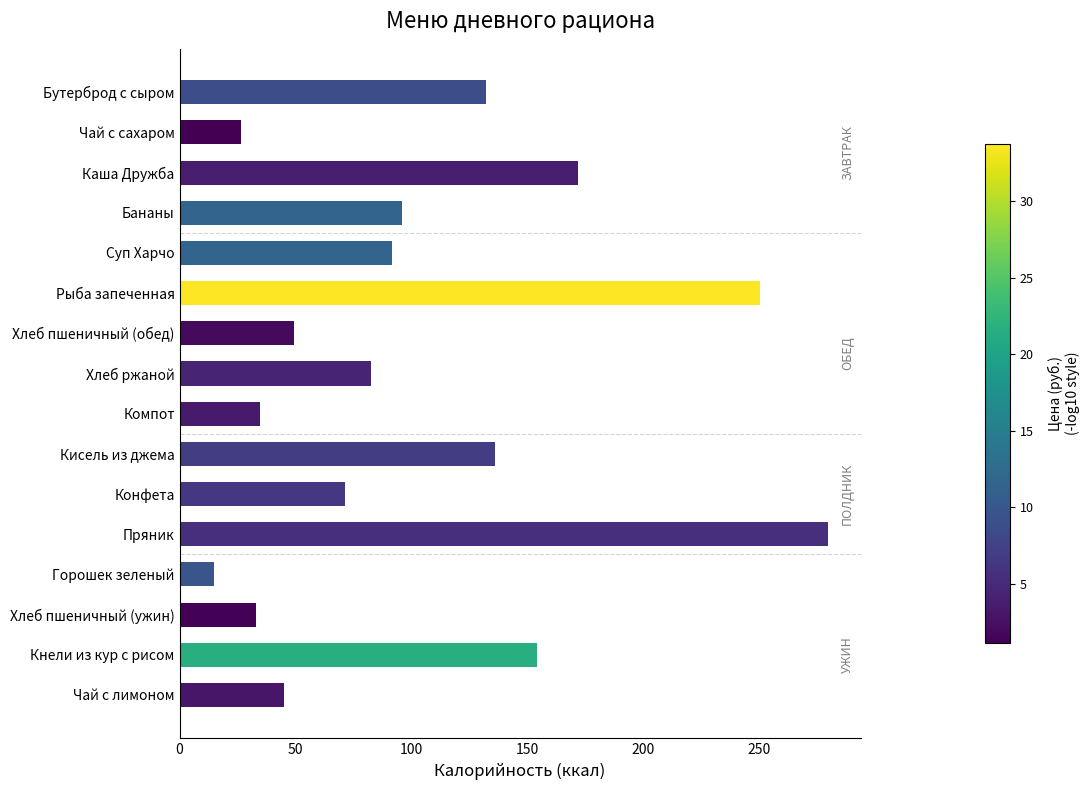

What is the difference between the second highest and second lowest values?

224.1